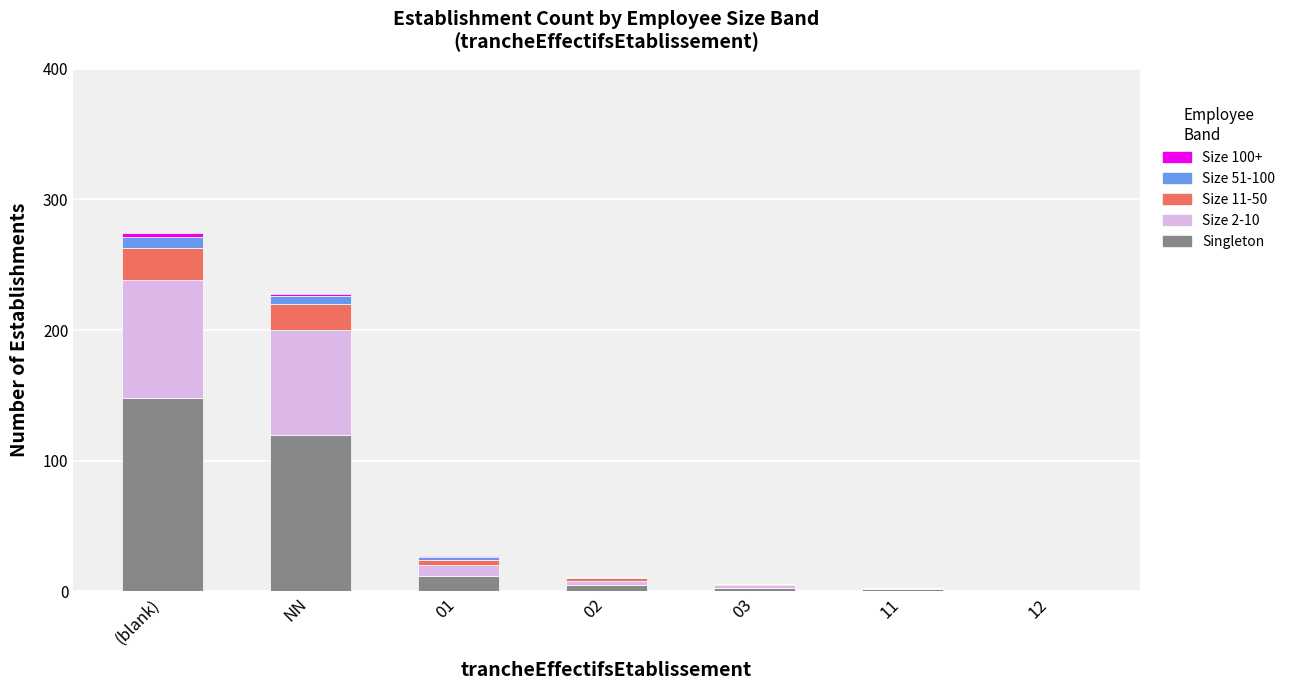

Is it true that Singleton equals 224 at (blank)?

False